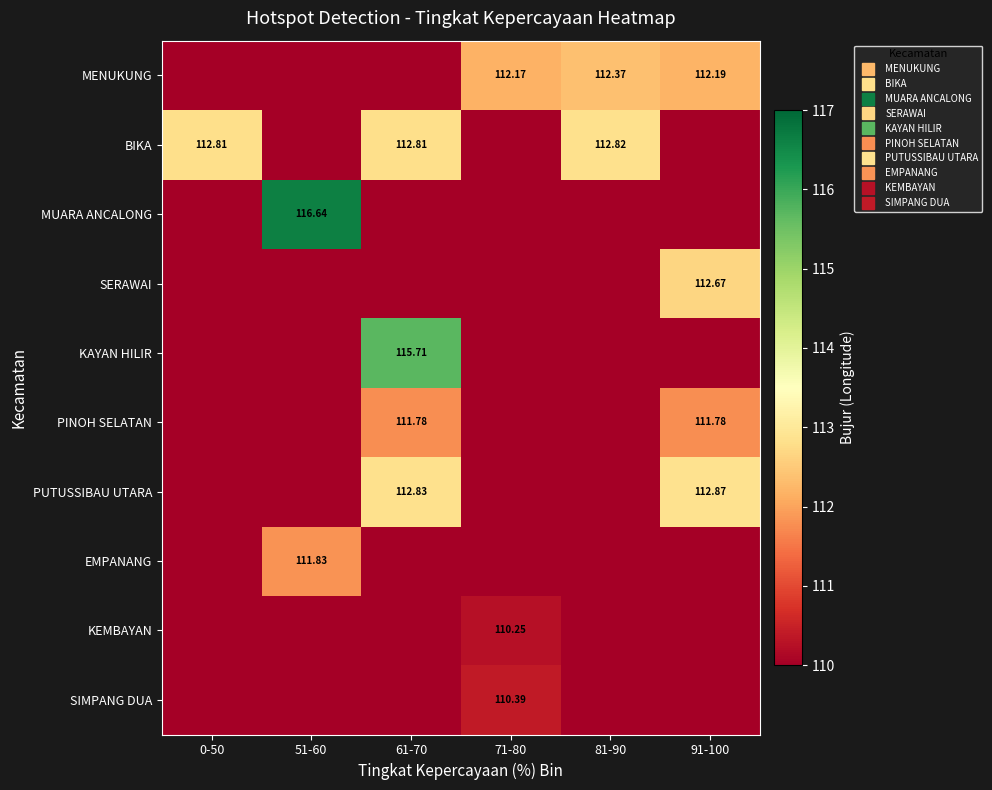

List the series in order of their peak value, lowest first.

KEMBAYAN, SIMPANG DUA, PINOH SELATAN, EMPANANG, MENUKUNG, SERAWAI, BIKA, PUTUSSIBAU UTARA, KAYAN HILIR, MUARA ANCALONG